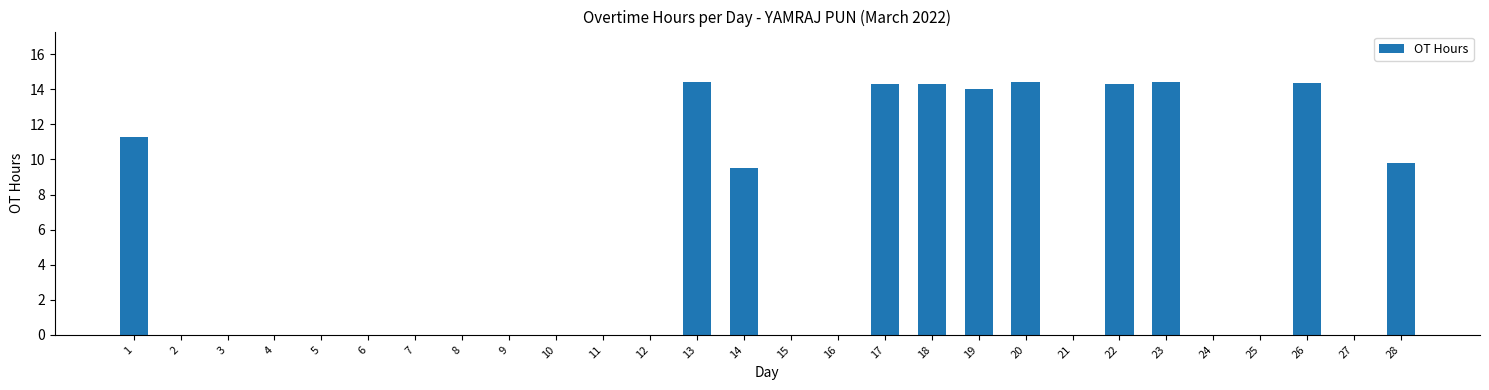

What is the change in value from 17 to 21?

-14.3